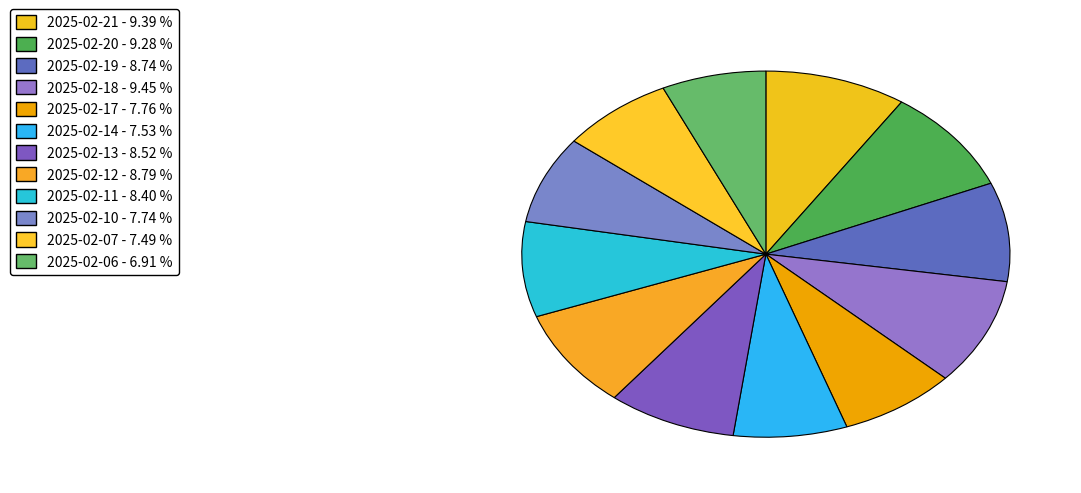

Which category has the smallest portion of the pie?

2025-02-06